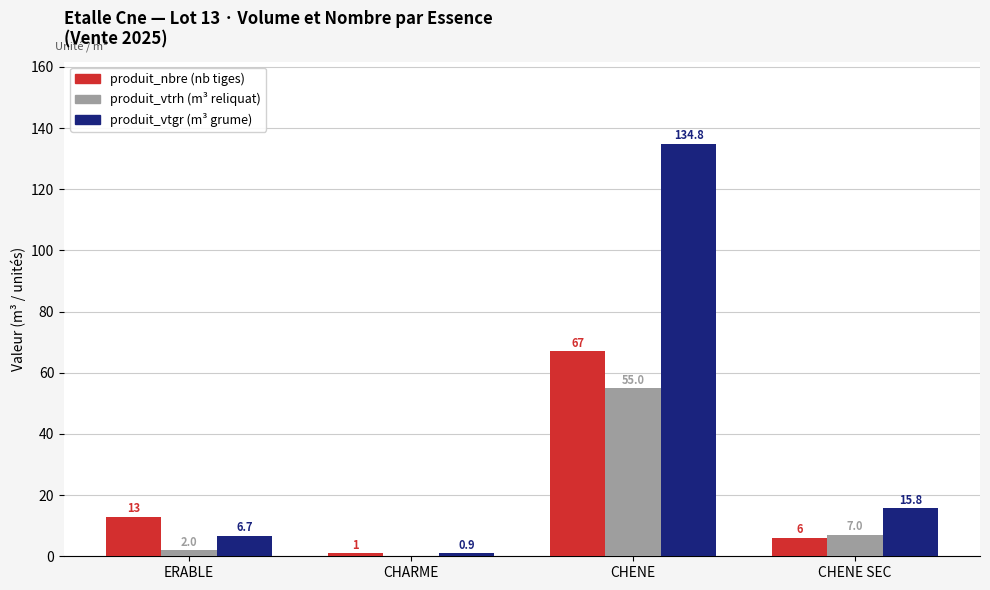

Which label corresponds to the largest value in the chart?

CHENE